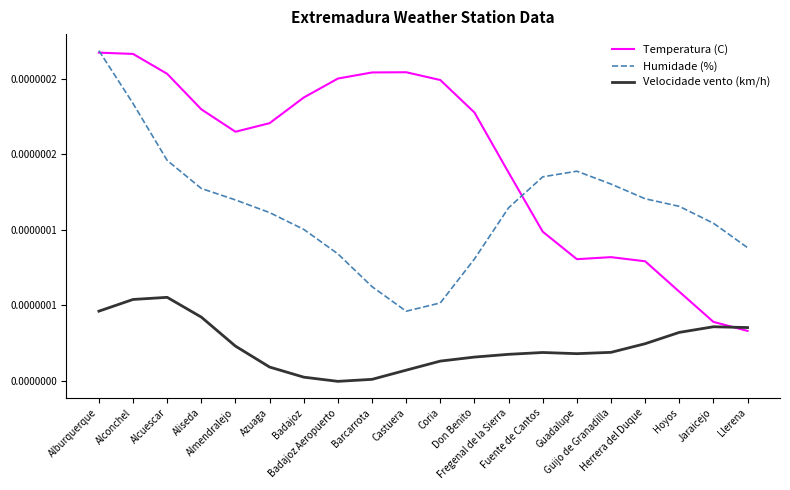

At which label does Temperatura (C) reach its peak?

Alburquerque